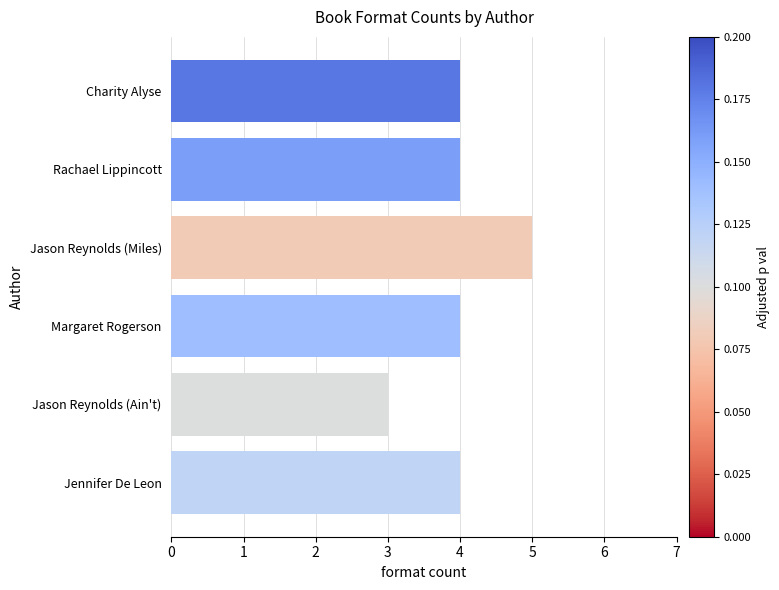

Read the value at Charity Alyse.

4